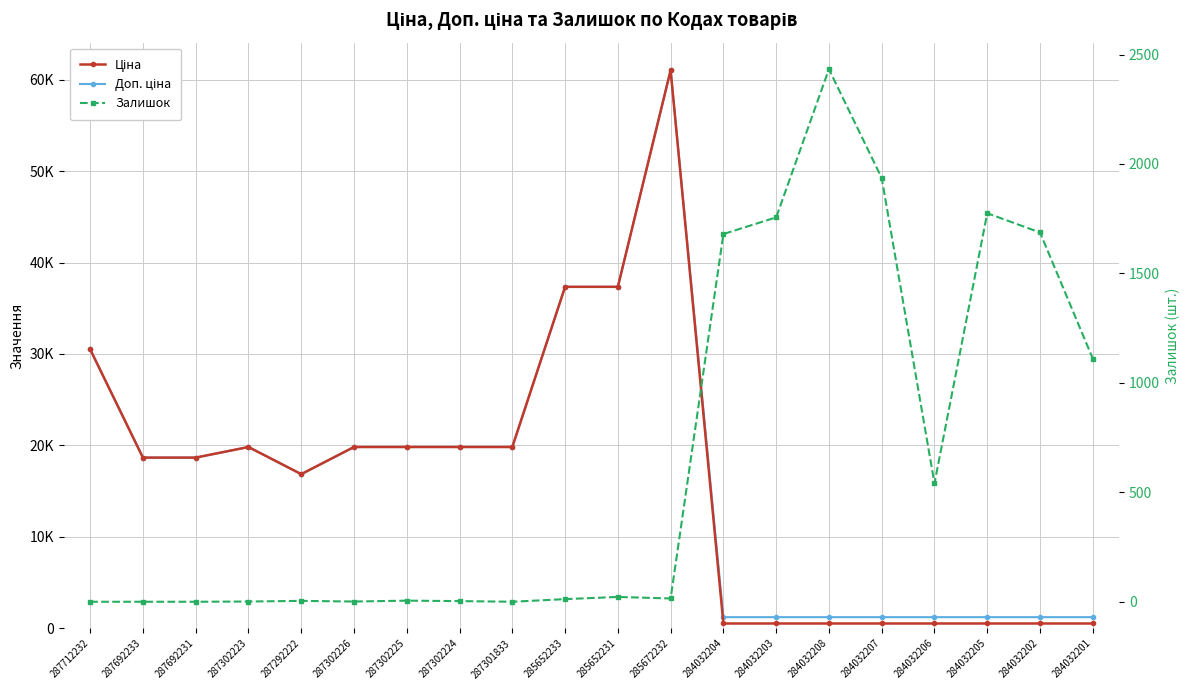

Which series has the widest spread of values?

Ціна